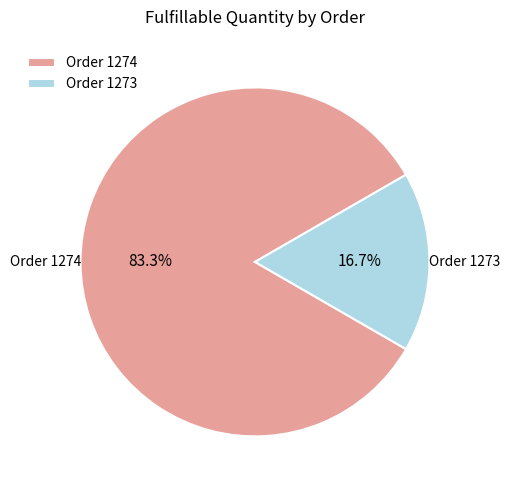

What percentage is the Order 1273 slice, to the nearest percent?

17%